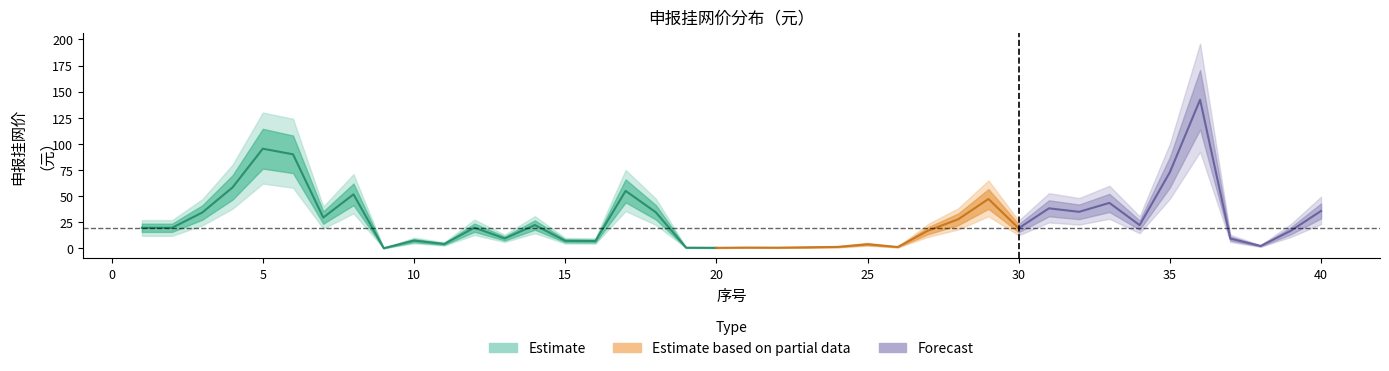

At which category is the sum across all series the highest?

36